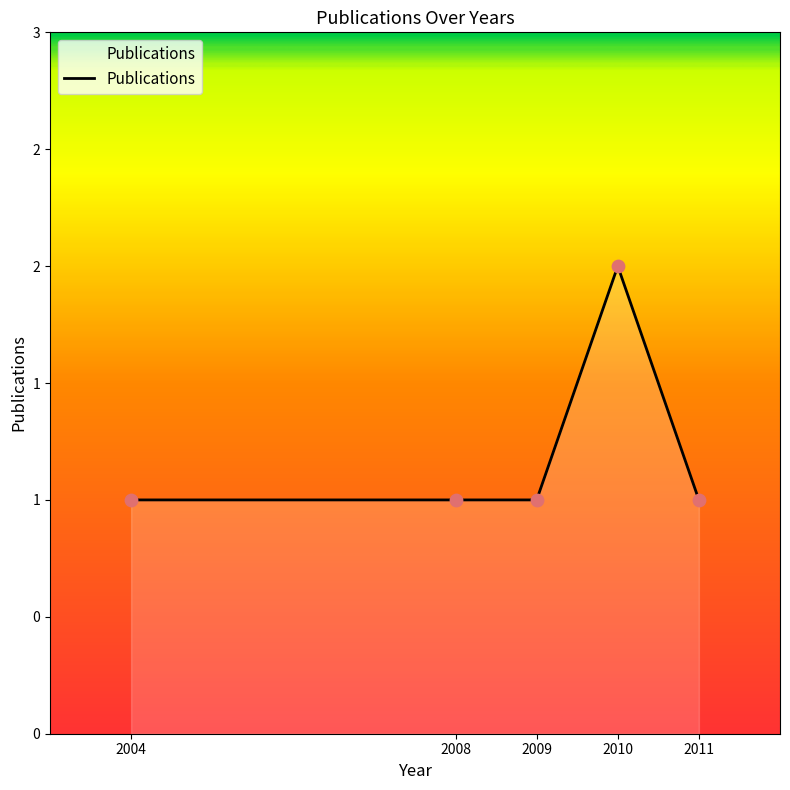

Between 2004 and 2010, which is larger?

2010